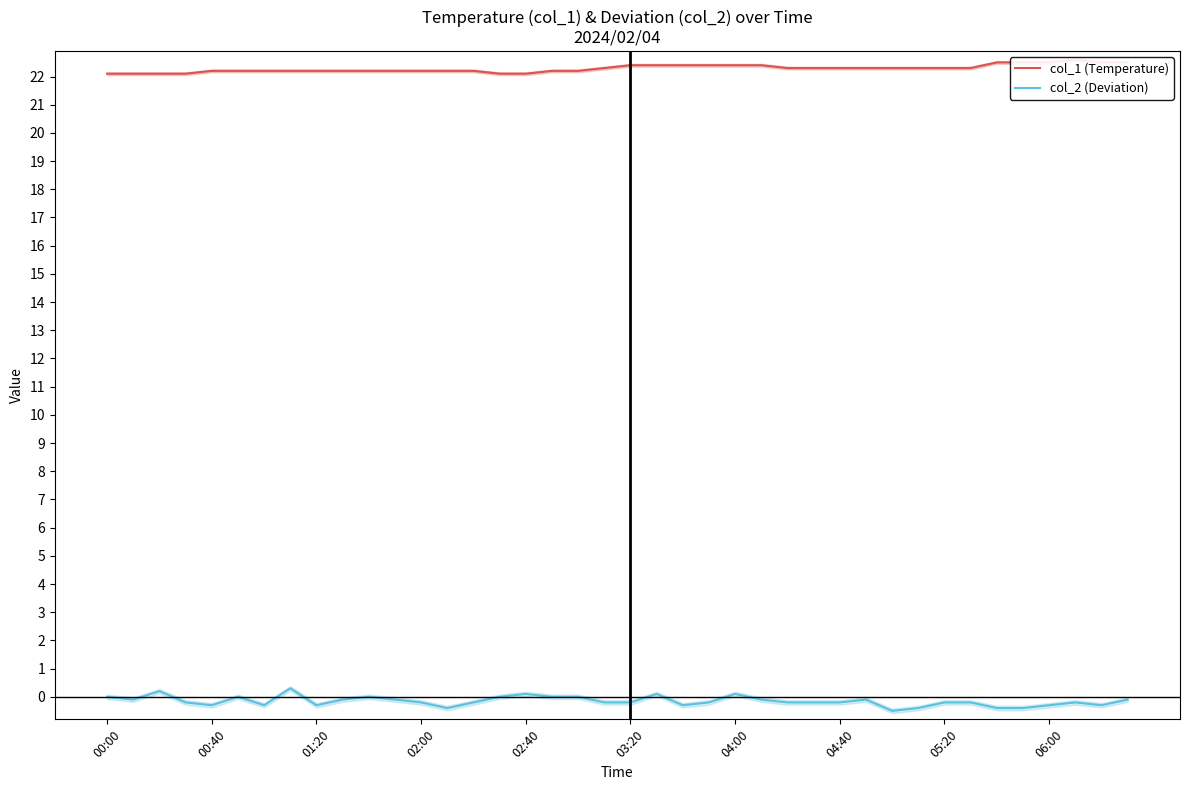

What is the greatest value displayed?

22.6